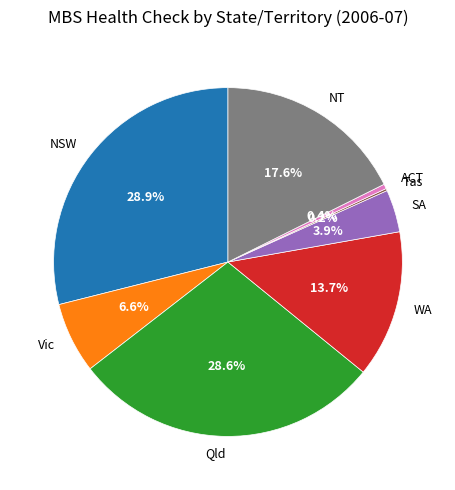

Does any single category account for the majority?

No